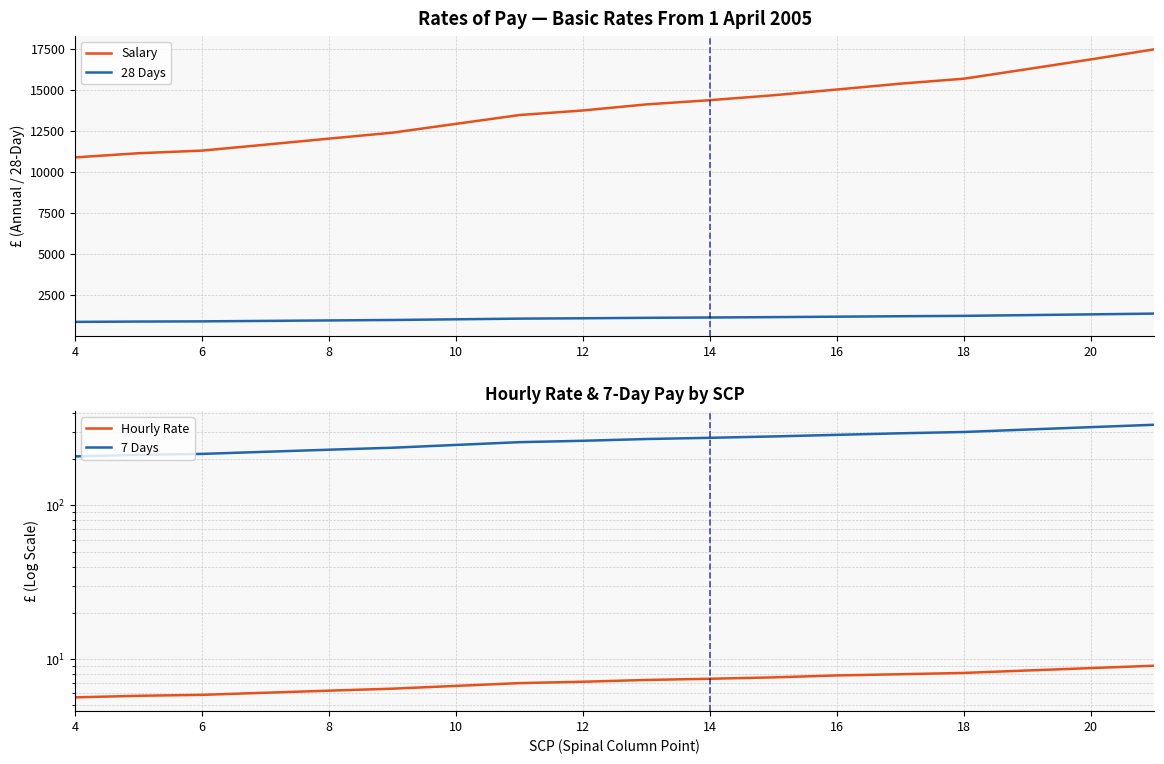

How many lines are shown in the chart?

4